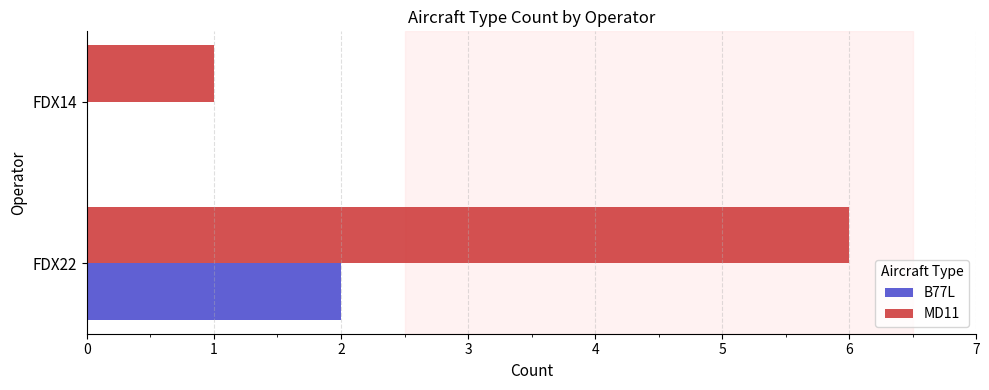

Is it true that MD11 equals 9 at FDX22?

False